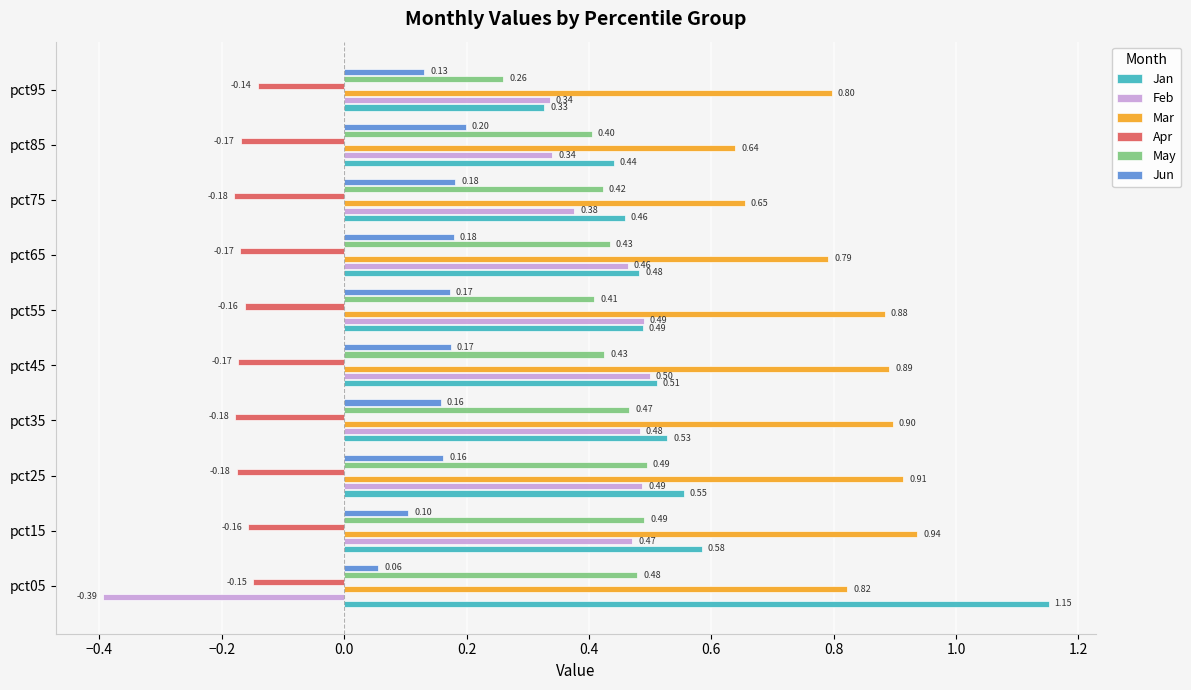

At how many categories does at least one series exceed 0?

10